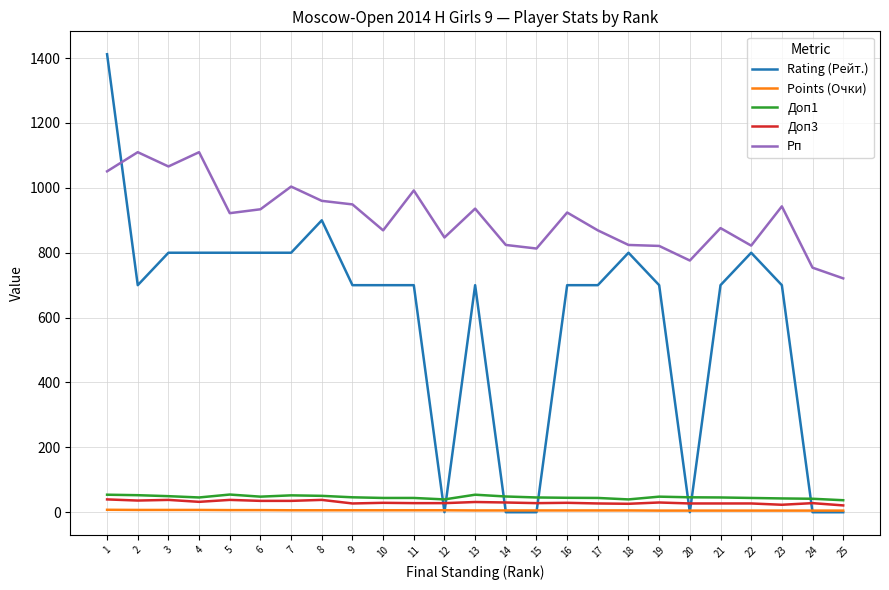

What are all the series names shown in the legend?

Rating (Рейт.), Points (Очки), Доп1, Доп3, Рп